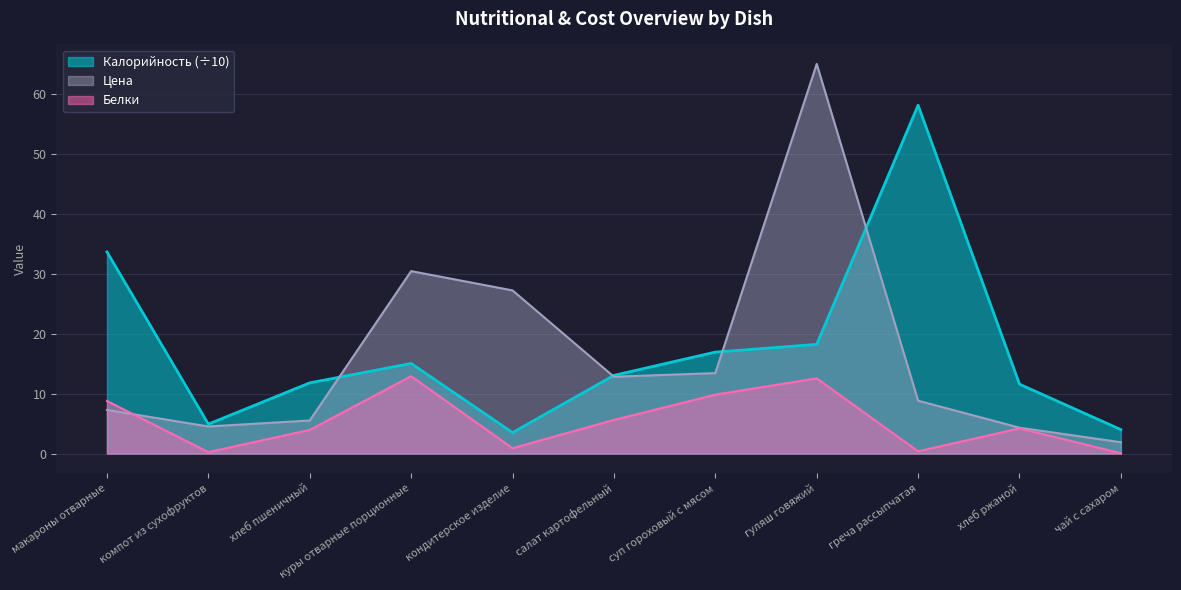

Where is the first local maximum for Калорийность?

куры отварные порционные